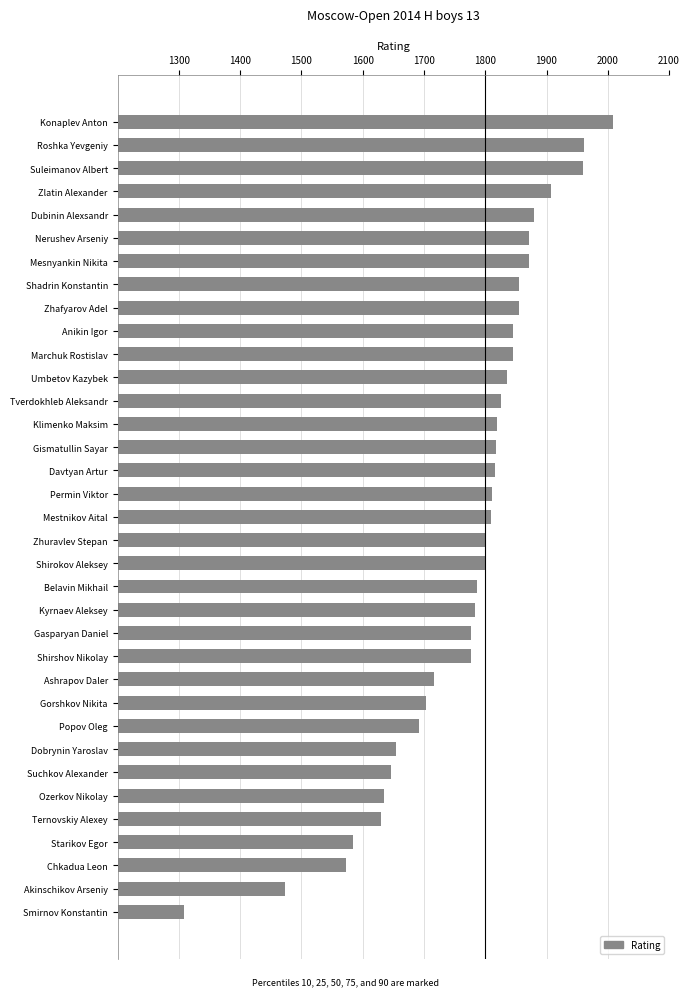

What is the change in value from Shirshov Nikolay to Dobrynin Yaroslav?

-121